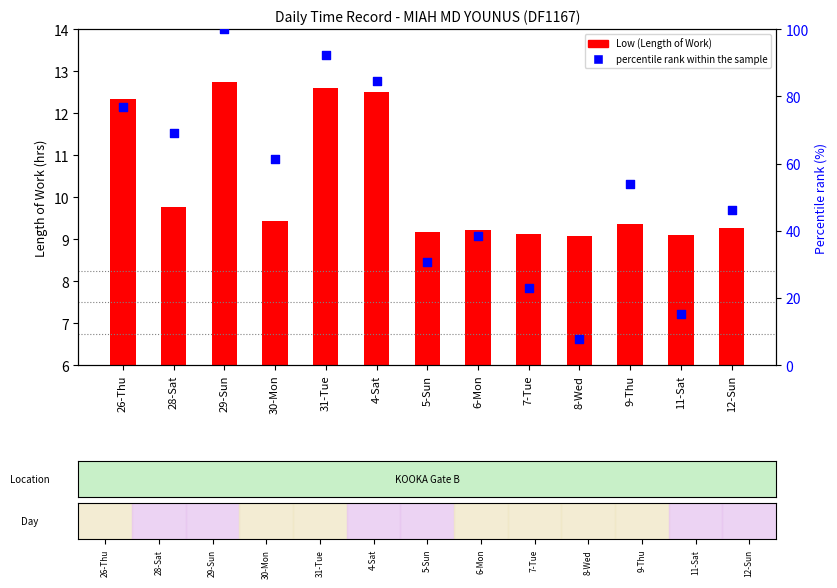

Between 29-Sun and 11-Sat, which is larger?

29-Sun